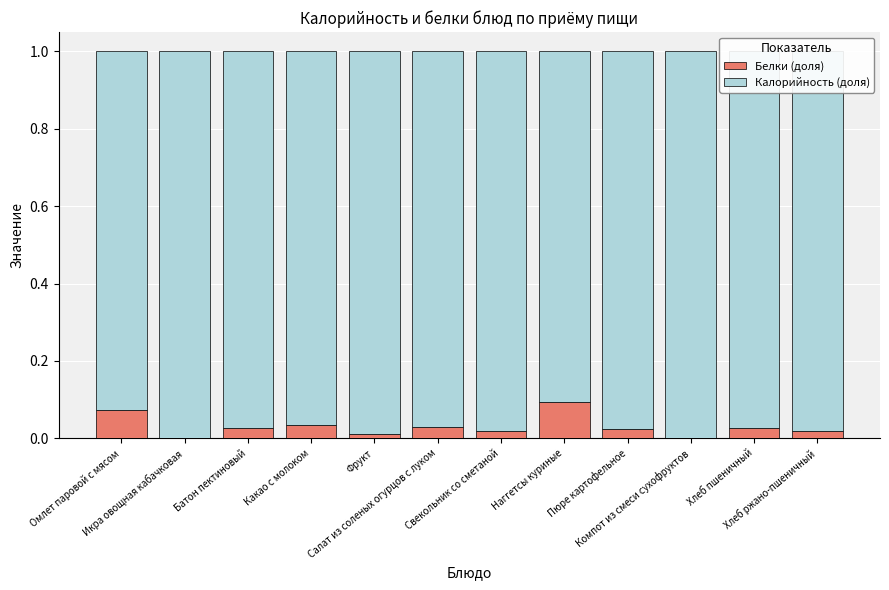

Count the number of categories in the chart.

12